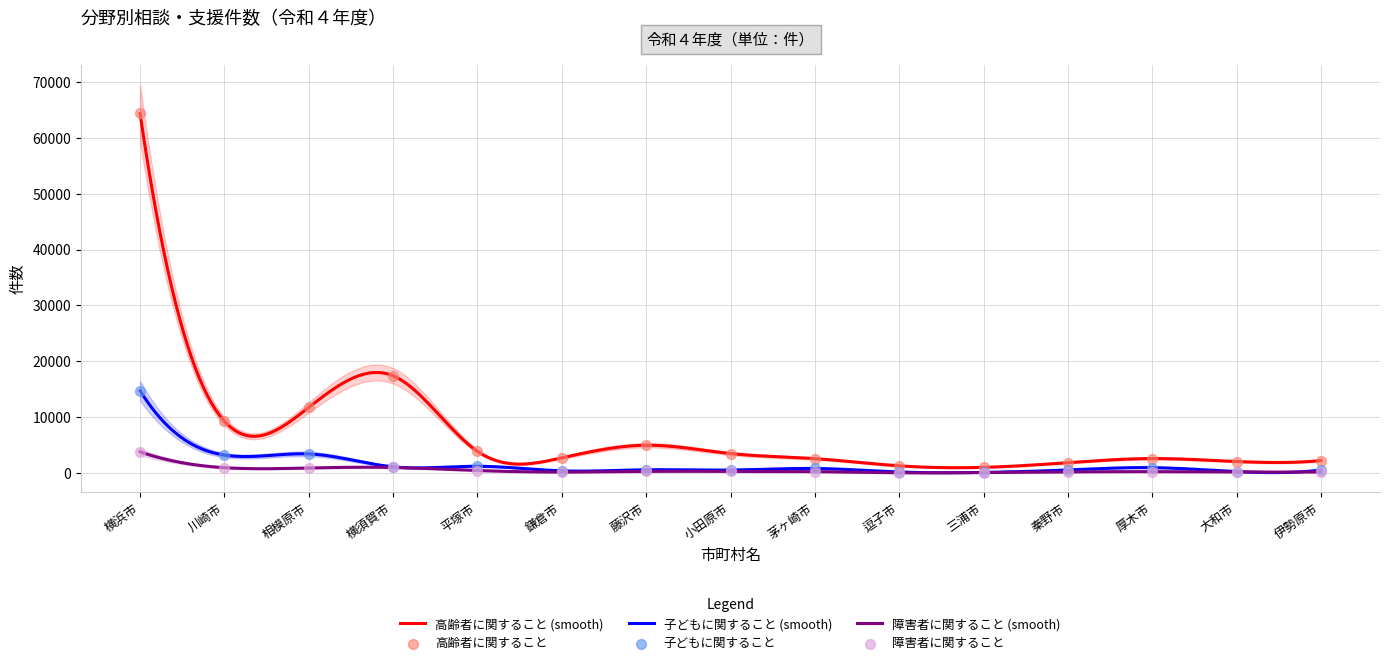

What is the total value across all series at 平塚市?

5446